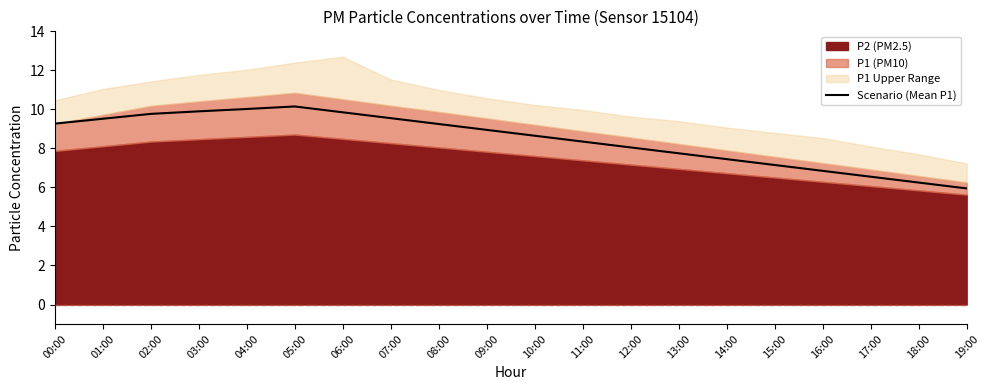

What is the lowest value of the Scenario (Mean P1) series?

6.0